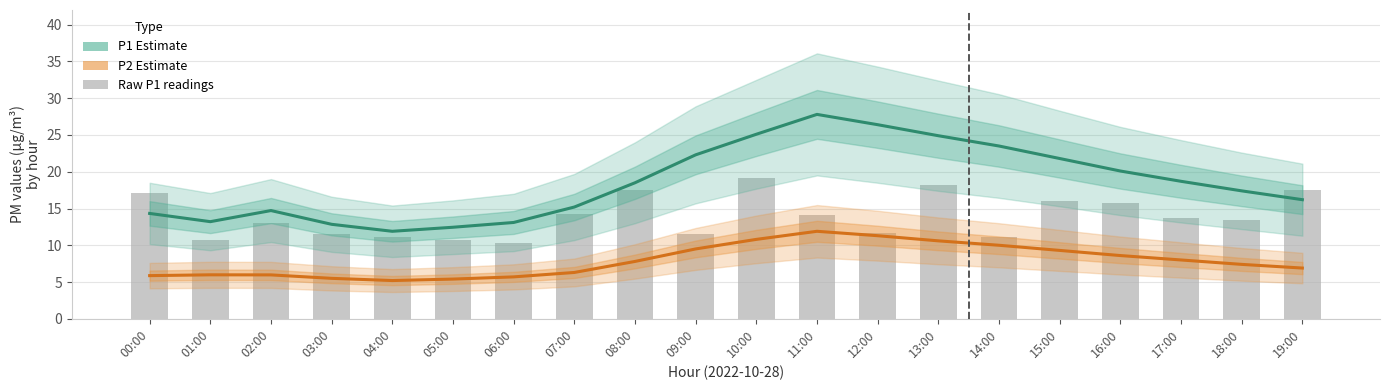

What position from the right is 17:00?

3